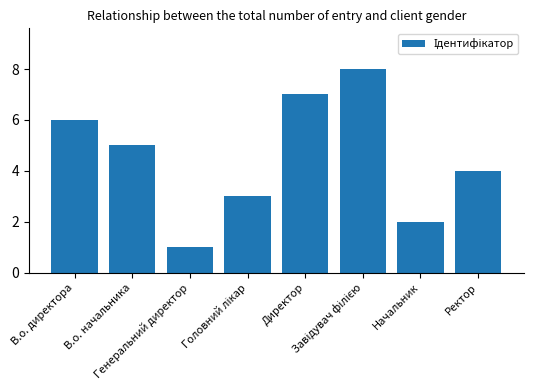

What is the greatest value displayed?

8